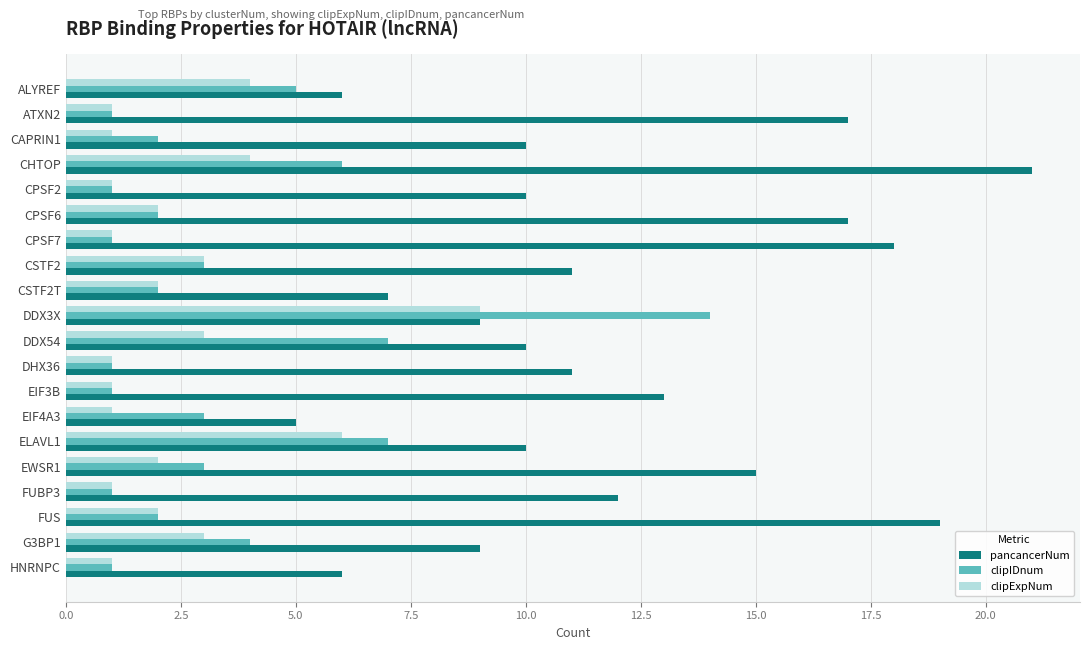

What is the maximum value for clipExpNum?

9